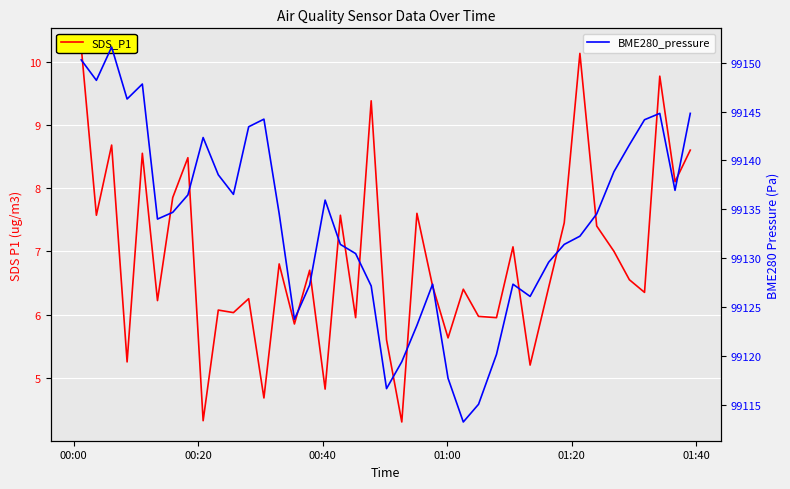

What are all the series names shown in the legend?

SDS_P1, BME280_pressure